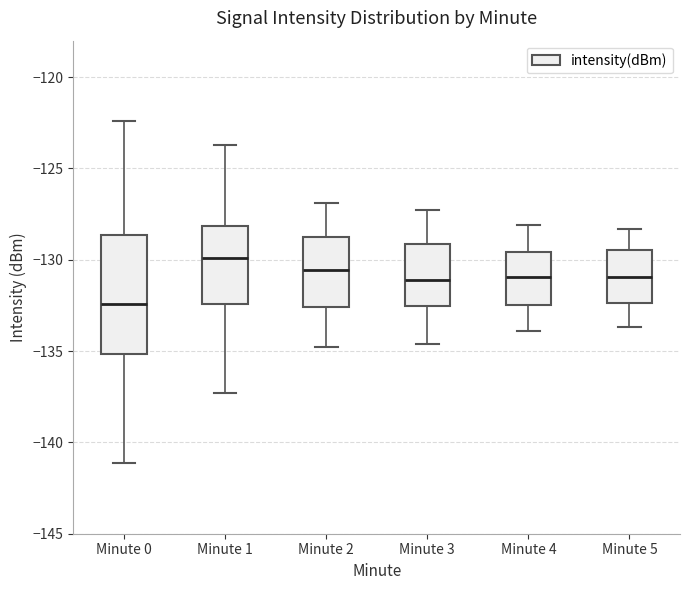

Reading left to right, transcribe this box plot: for each box, give where its median line is, the range the box spans, and where its two whiskers end, as read against the y-axis. The values are not printed on the chart, so give them approximately, as read against the axis.

Minute 0: median -132.5, box -135.0 to -128.5, whiskers -141.0 to -122.5
Minute 1: median -130.0, box -132.5 to -128.0, whiskers -137.5 to -123.5
Minute 2: median -130.5, box -132.5 to -128.5, whiskers -135.0 to -127.0
Minute 3: median -131.0, box -132.5 to -129.0, whiskers -134.5 to -127.5
Minute 4: median -131.0, box -132.5 to -129.5, whiskers -134.0 to -128.0
Minute 5: median -131.0, box -132.5 to -129.5, whiskers -133.5 to -128.5